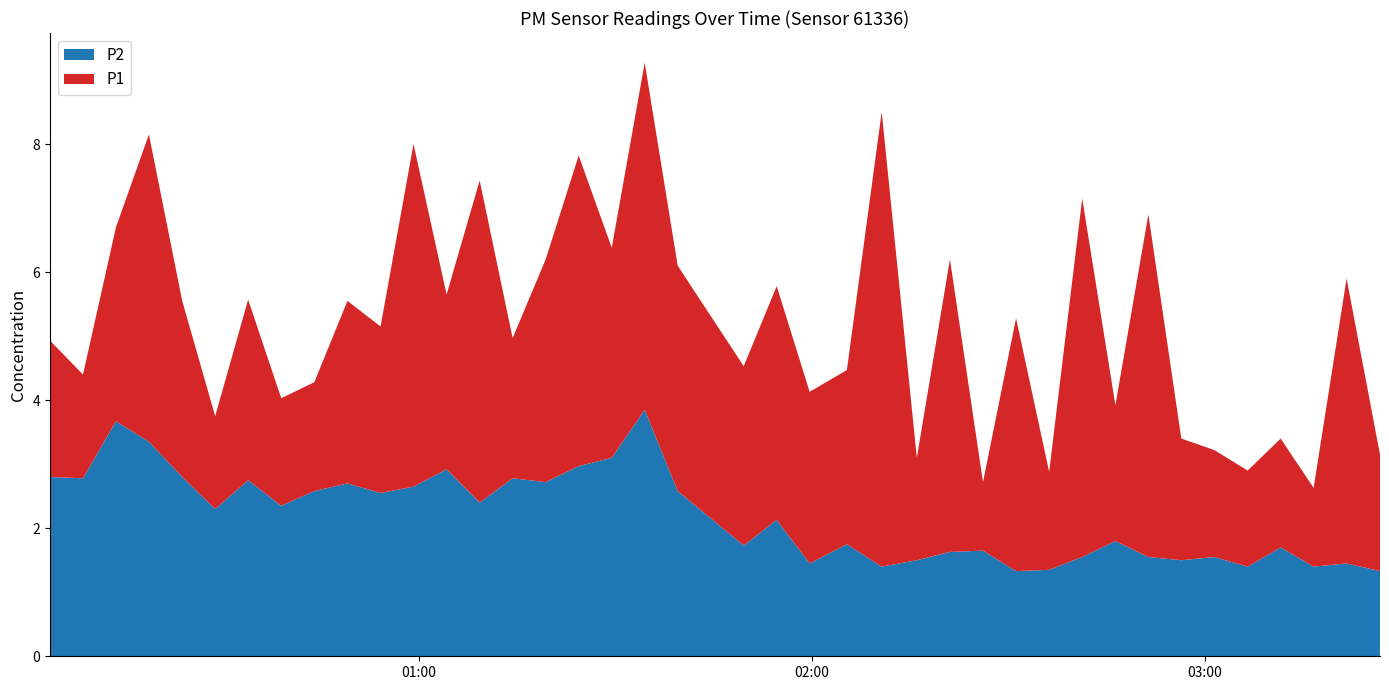

Reading left to right, list all the values displayed in this chart.

P1: 4.9	4.4	6.7	8.2	5.5	3.8	5.6	4.0	4.3	5.5	5.2	8.0	5.7	7.4	5.0	6.2	7.8	6.4	9.3	6.1	4.5	5.8	4.1	4.5	8.5	3.1	6.2	2.7	5.3	2.9	7.2	3.9	6.9	3.4	3.2	2.9	3.4	2.6	5.9	3.1
P2: 2.8	2.8	3.7	3.4	2.8	2.3	2.8	2.4	2.6	2.7	2.5	2.6	2.9	2.4	2.8	2.7	3.0	3.1	3.9	2.6	1.7	2.1	1.4	1.8	1.4	1.5	1.6	1.6	1.3	1.4	1.6	1.8	1.6	1.5	1.6	1.4	1.7	1.4	1.4	1.3